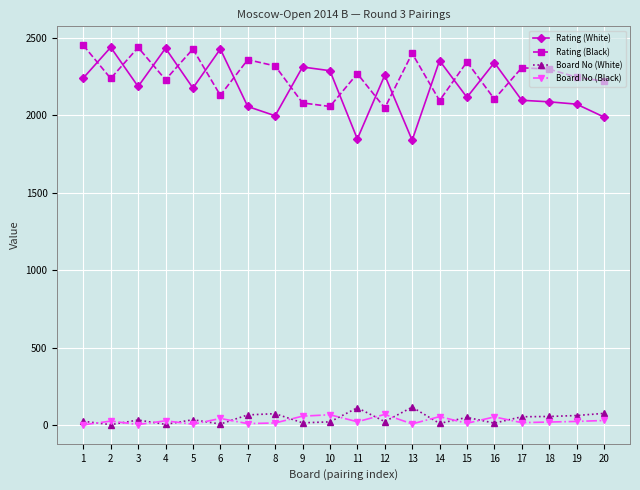

What is the maximum value shown in the chart?

2452